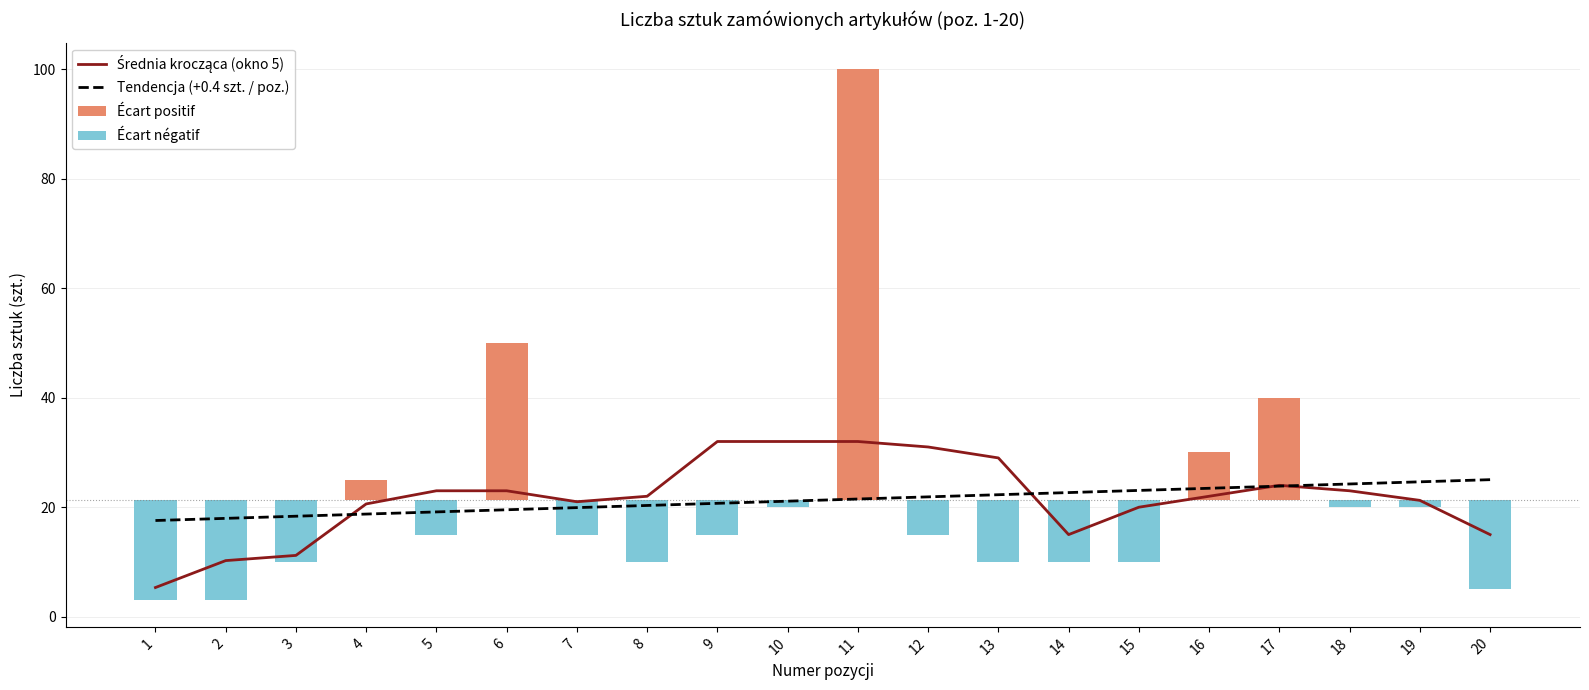

The Średnia krocząca (okno 5) series shows 6.1 at 17. True or false?

False